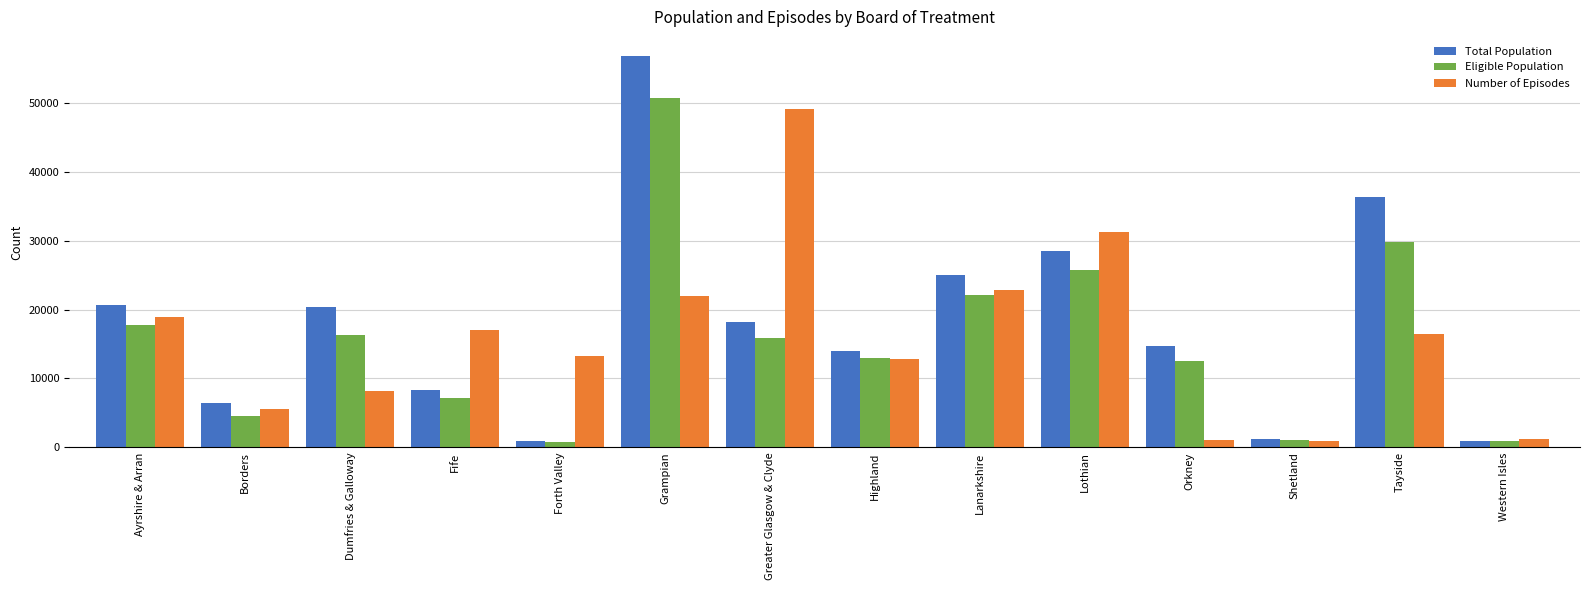

What is the sum of all Eligible Population values?

218582